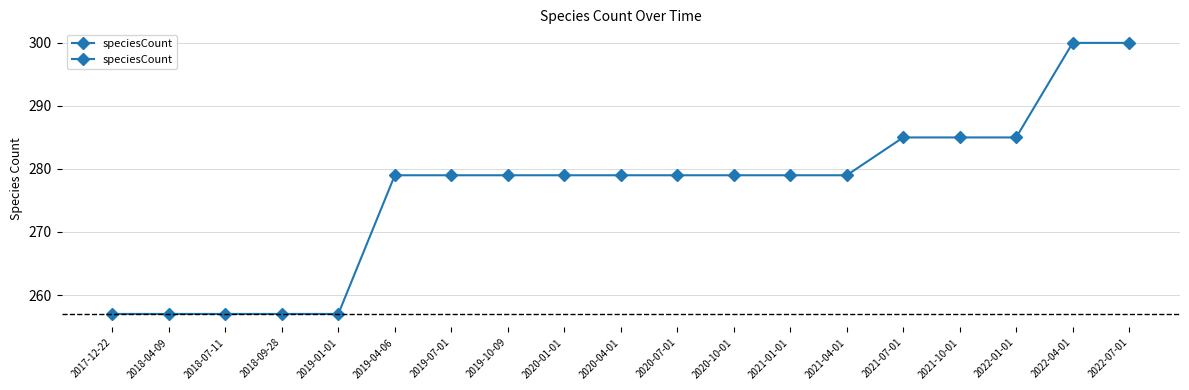

Reading left to right, extract all data points from this chart.

2017-12-22=257	2018-04-09=257	2018-07-11=257	2018-09-28=257	2019-01-01=257	2019-04-06=279	2019-07-01=279	2019-10-09=279	2020-01-01=279	2020-04-01=279	2020-07-01=279	2020-10-01=279	2021-01-01=279	2021-04-01=279	2021-07-01=285	2021-10-01=285	2022-01-01=285	2022-04-01=300	2022-07-01=300